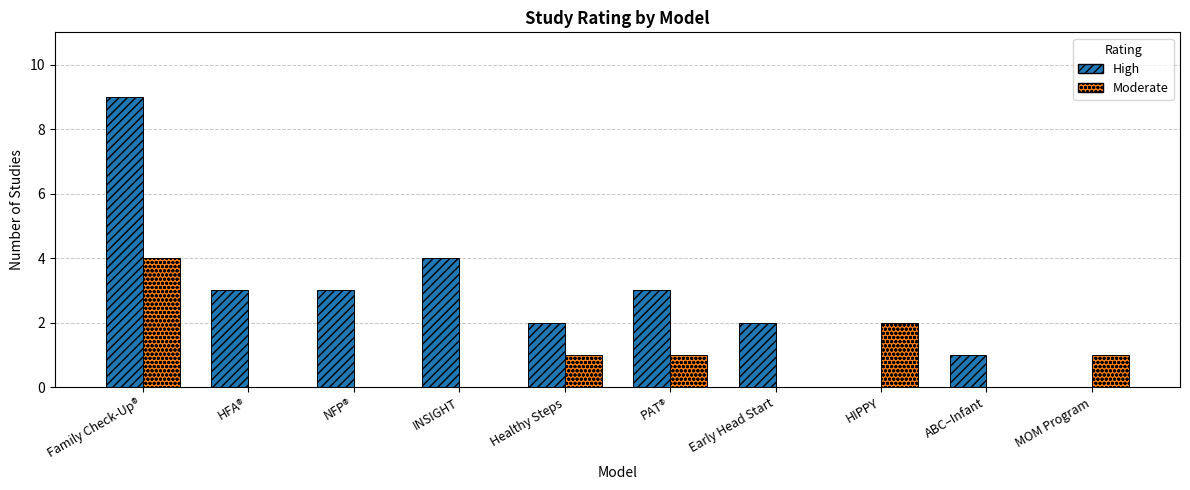

Reading left to right, extract all data points from this chart.

High: Family Check-Up®=9	HFA®=3	NFP®=3	INSIGHT=4	Healthy Steps=2	PAT®=3	Early Head Start=2	HIPPY=0	ABC–Infant=1	MOM Program=0
Moderate: Family Check-Up®=4	HFA®=0	NFP®=0	INSIGHT=0	Healthy Steps=1	PAT®=1	Early Head Start=0	HIPPY=2	ABC–Infant=0	MOM Program=1